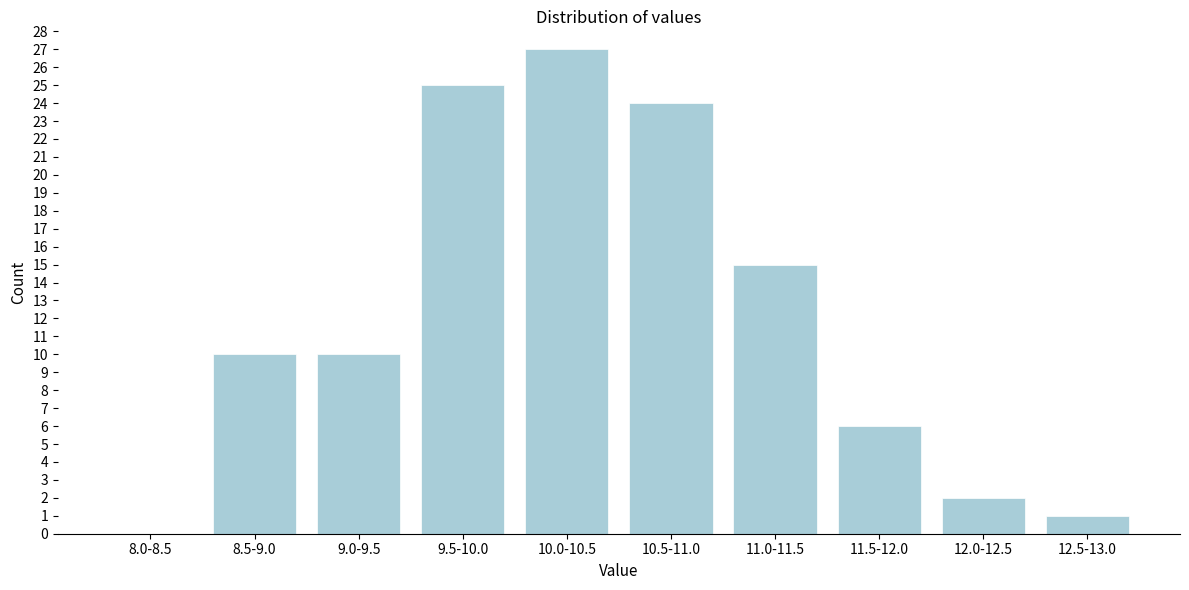

Reading left to right, what are all the values shown in this chart?

8.0-8.5=0	8.5-9.0=10	9.0-9.5=10	9.5-10.0=25	10.0-10.5=27	10.5-11.0=24	11.0-11.5=15	11.5-12.0=6	12.0-12.5=2	12.5-13.0=1